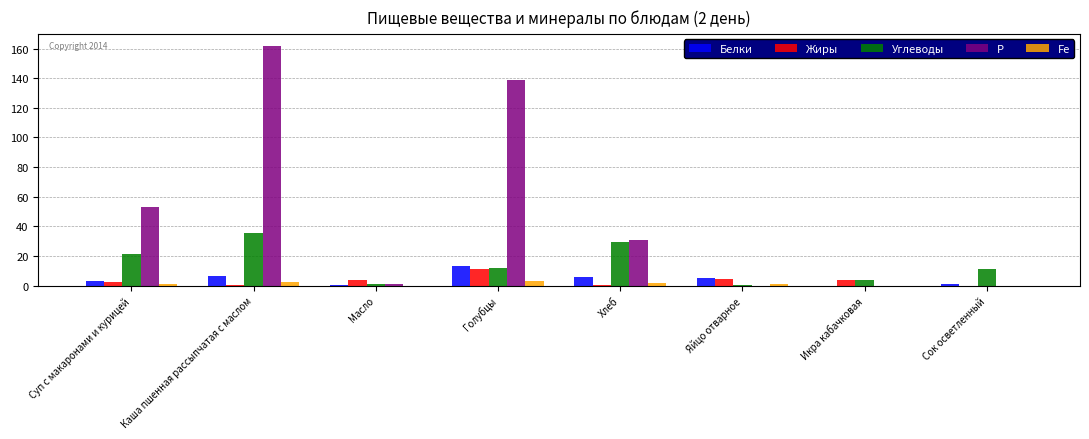

What is the approximate value of Жиры at Каша пшенная рассыпчатая с маслом?

0.4